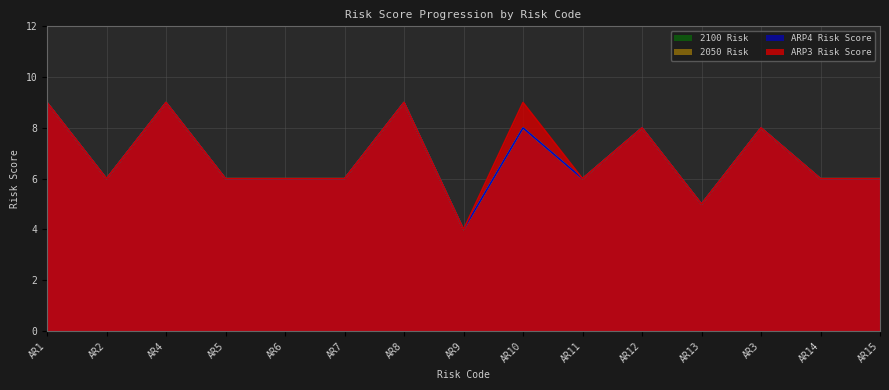

Does the chart have visible grid lines?

Yes